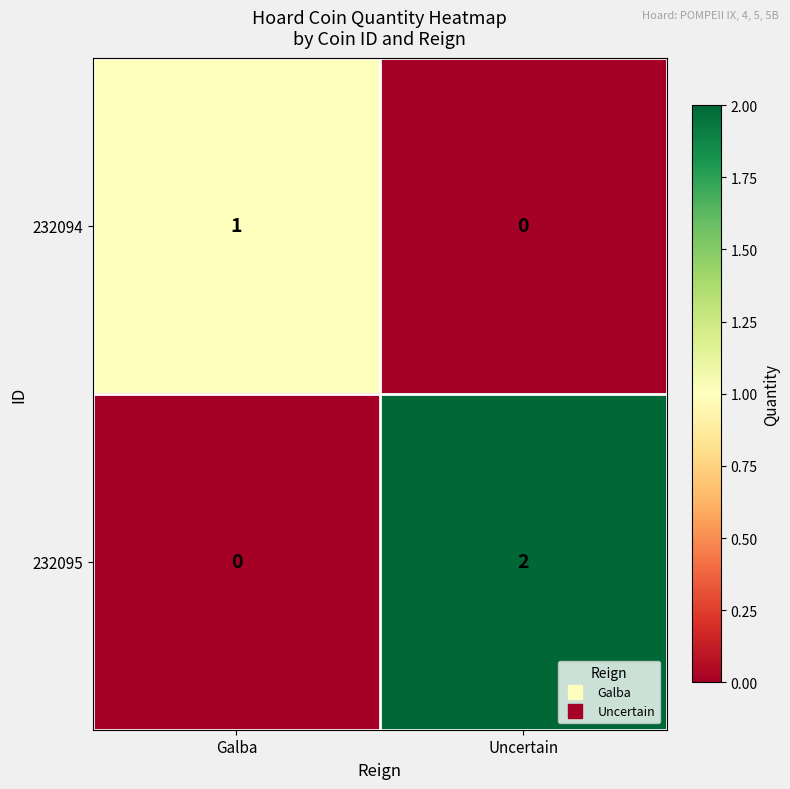

List the series in order of their peak value, highest first.

232095, 232094